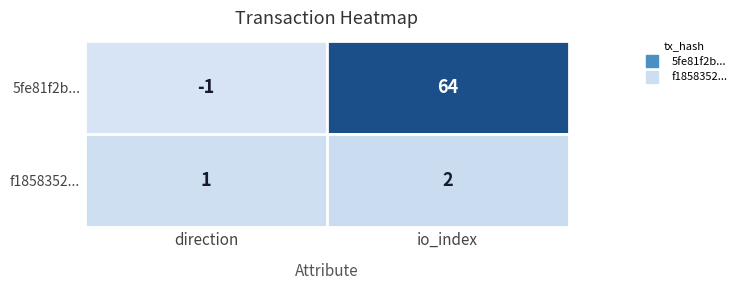

The f1858352... series shows 0 at direction. True or false?

False